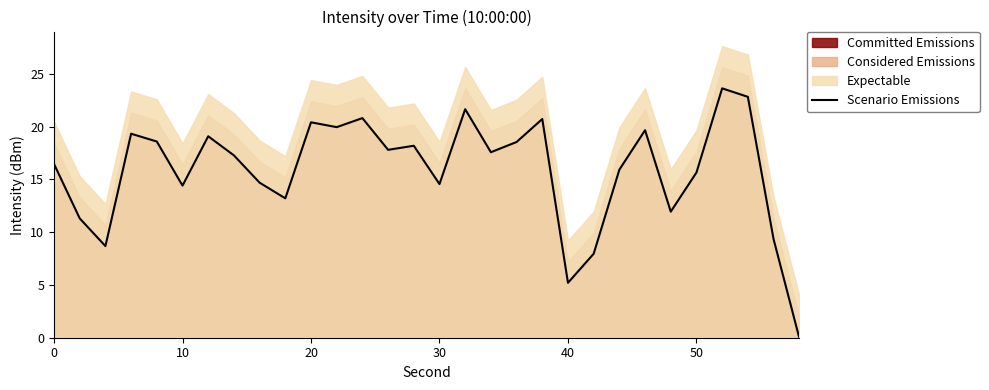

Reading right to left, list all the values displayed in this chart.

0.0	9.3	22.8	23.6	15.7	11.9	19.7	15.9	8.0	5.2	20.7	18.5	17.6	21.7	14.6	18.2	17.8	20.8	20.0	20.4	13.2	14.7	17.3	19.1	14.4	18.6	19.3	8.7	11.3	16.5